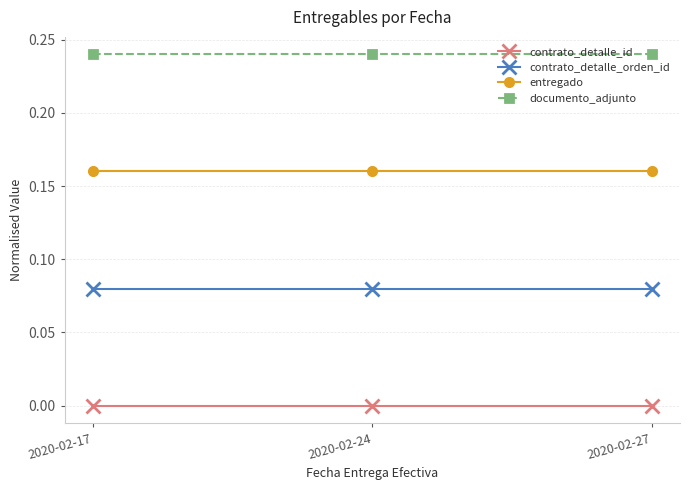

What are all the series names shown in the legend?

contrato_detalle_id, contrato_detalle_orden_id, entregado, documento_adjunto